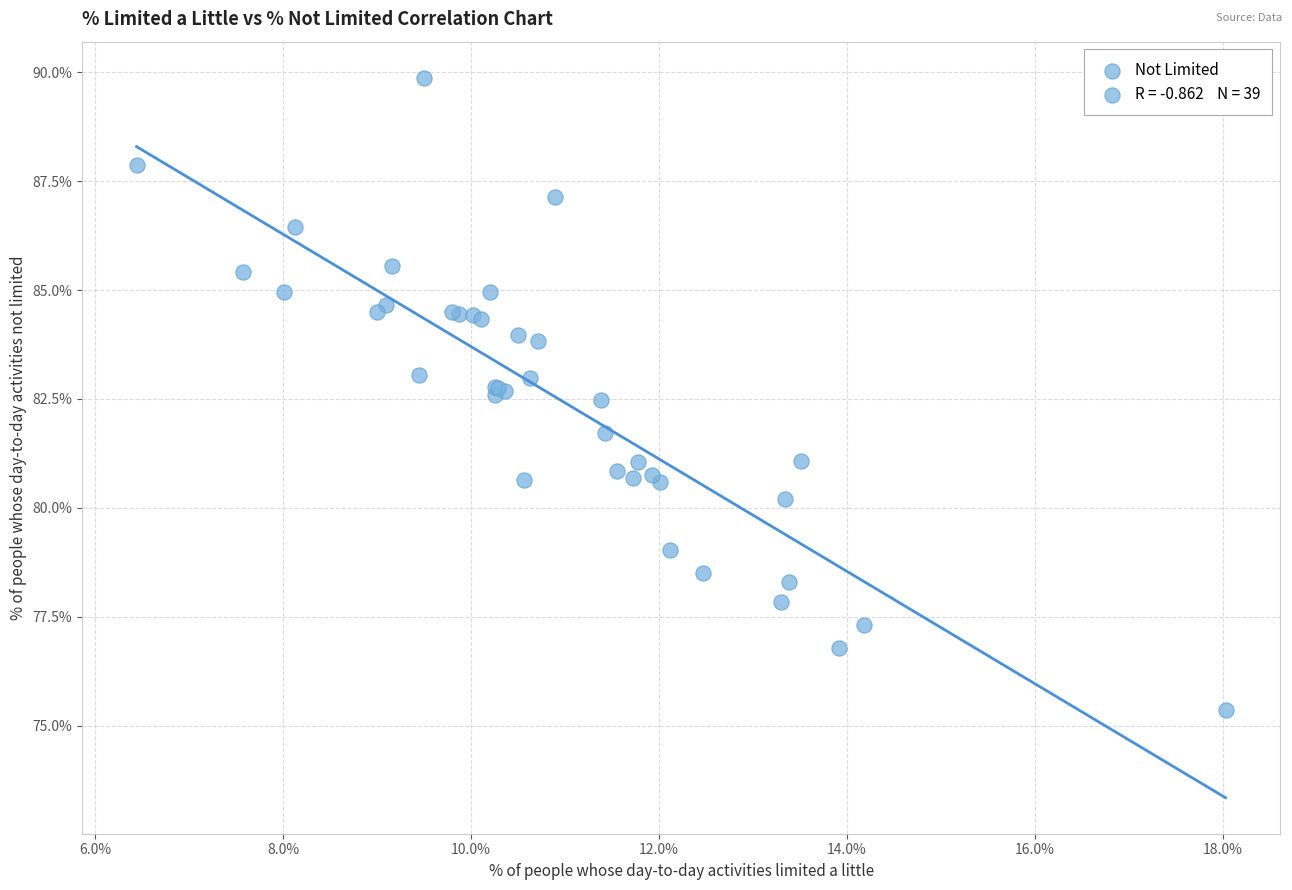

What Y value in the scatter plot is closest to 82?

81.7